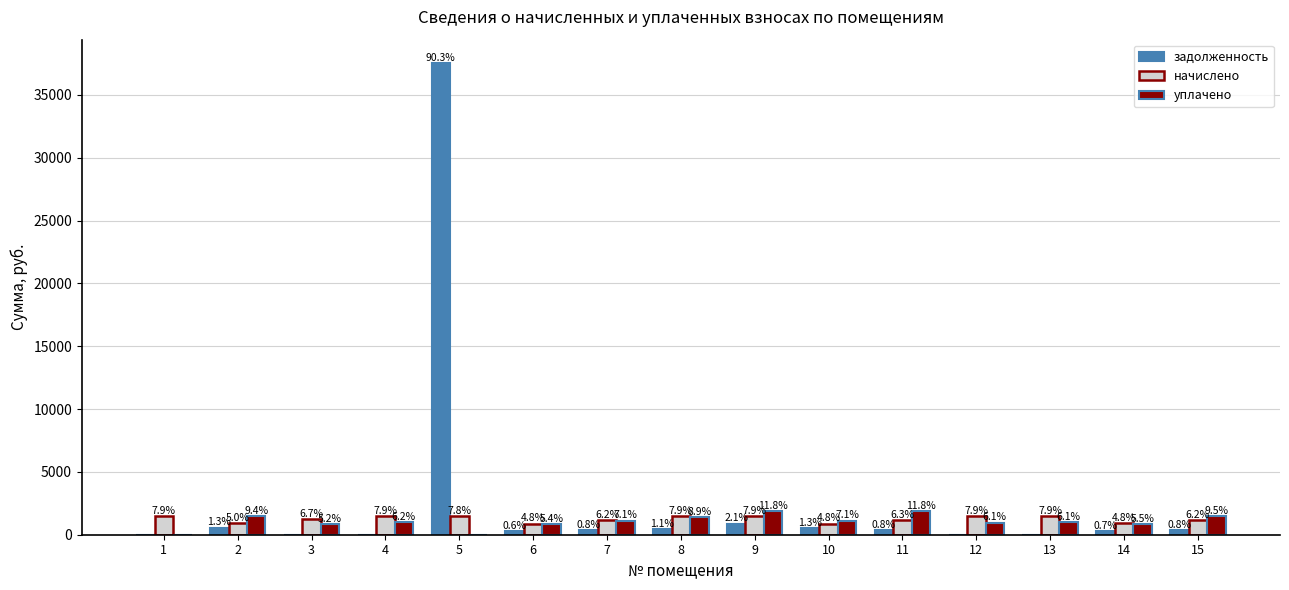

At which category is the sum across all series the highest?

5